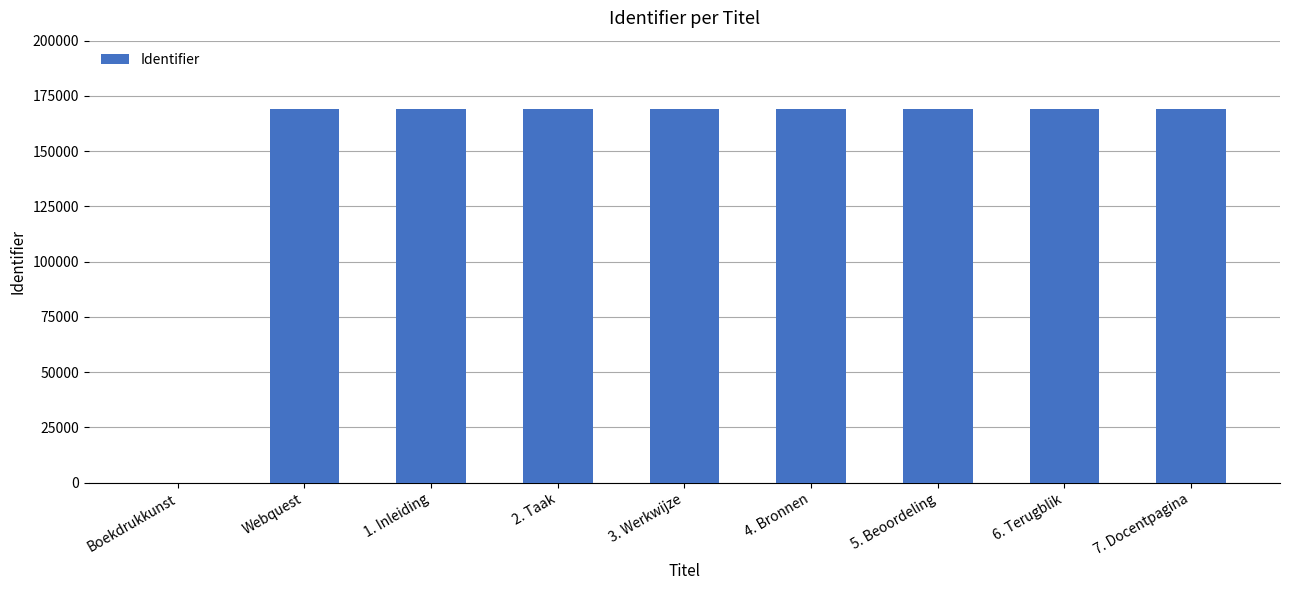

What is the sum of all values?

1351515